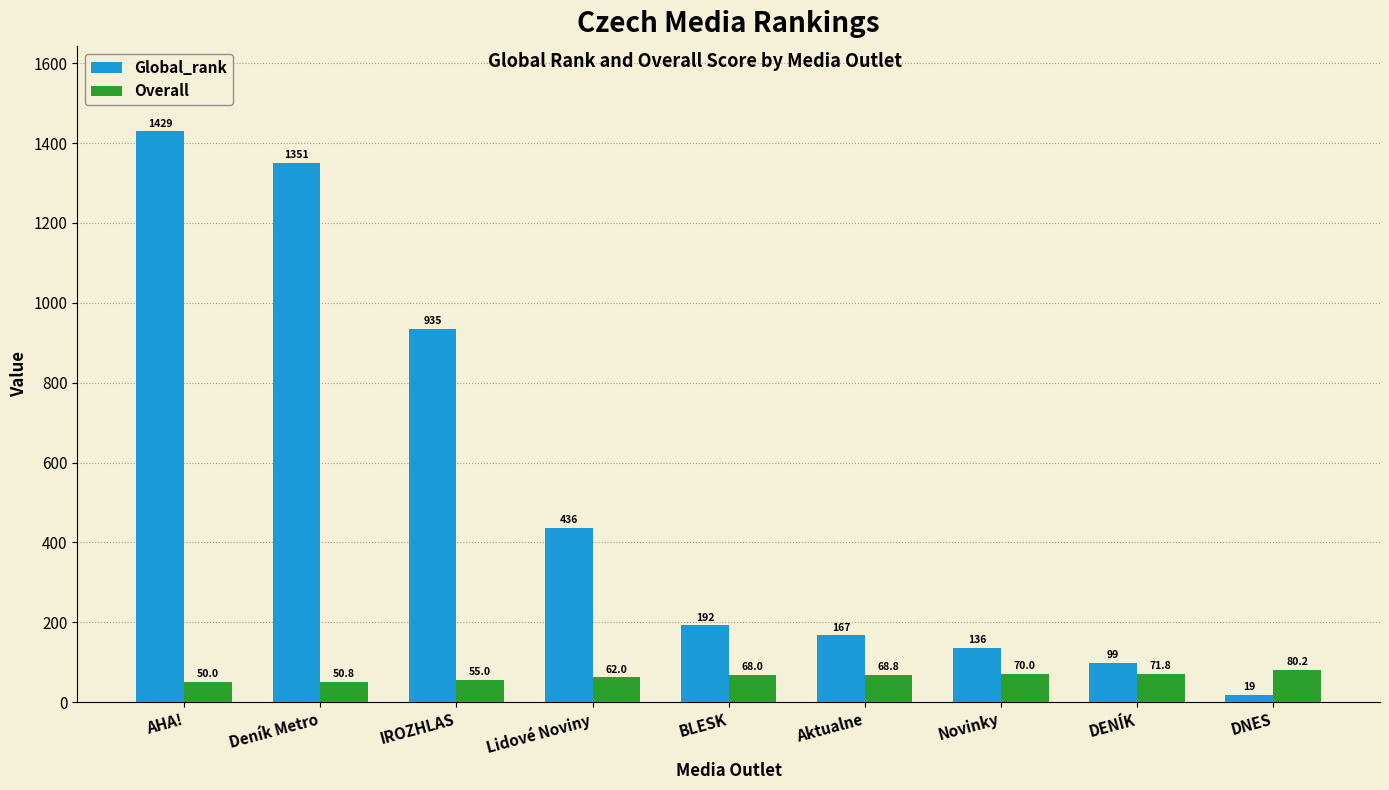

At which label is Global_rank closest to 724?

IROZHLAS